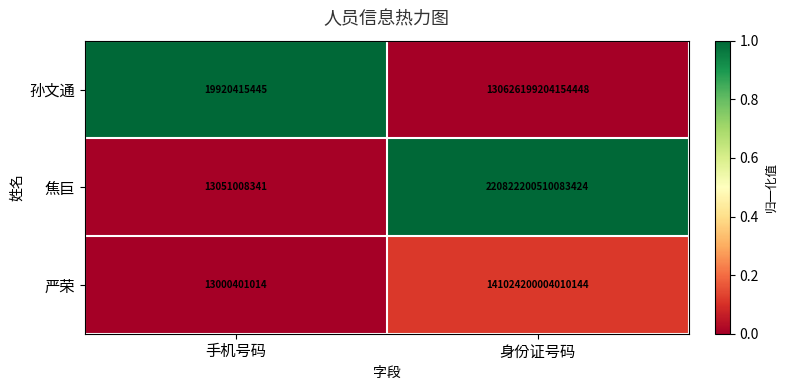

Rank the categories by 孙文通 value from highest to lowest.

身份证号码, 手机号码